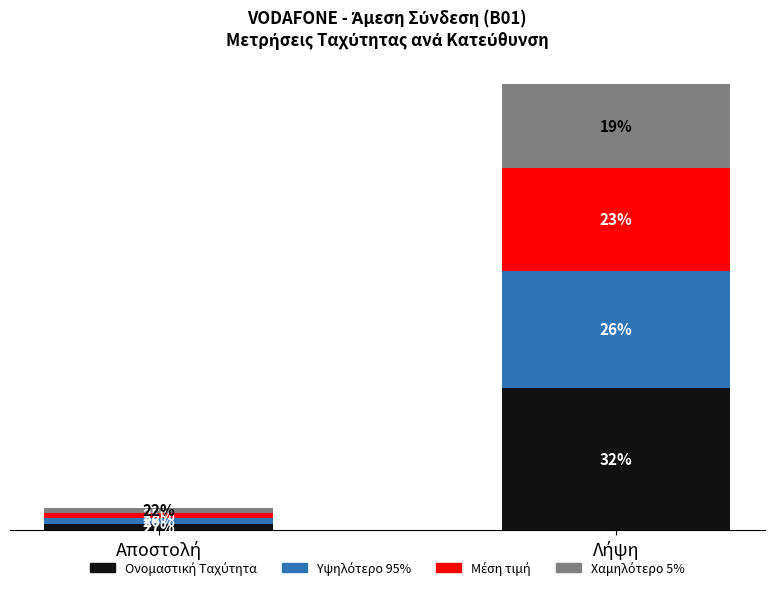

Are the bars horizontal?

No